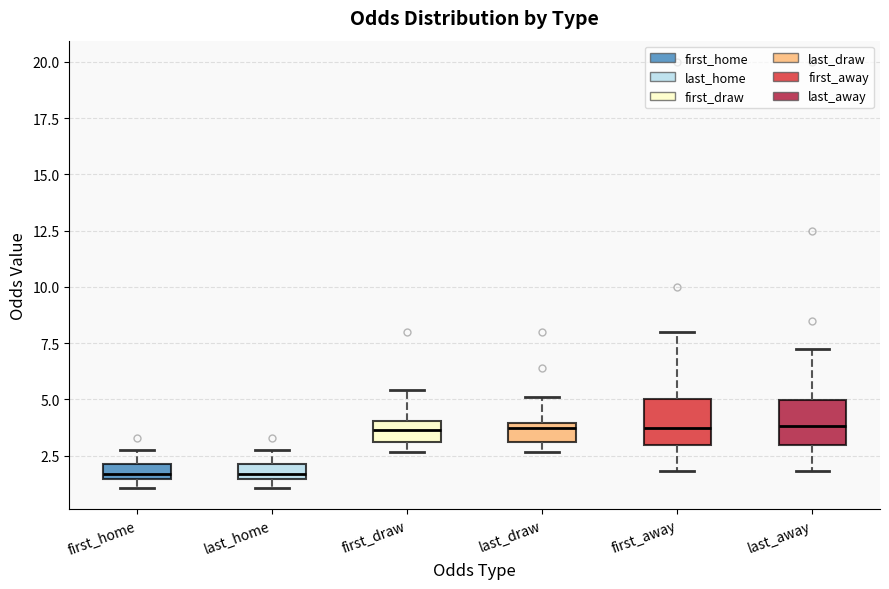

Where does the upper whisker of the box for first_home end on the y-axis? The values are not printed on the chart, so give them approximately, as read against the axis.

3.0